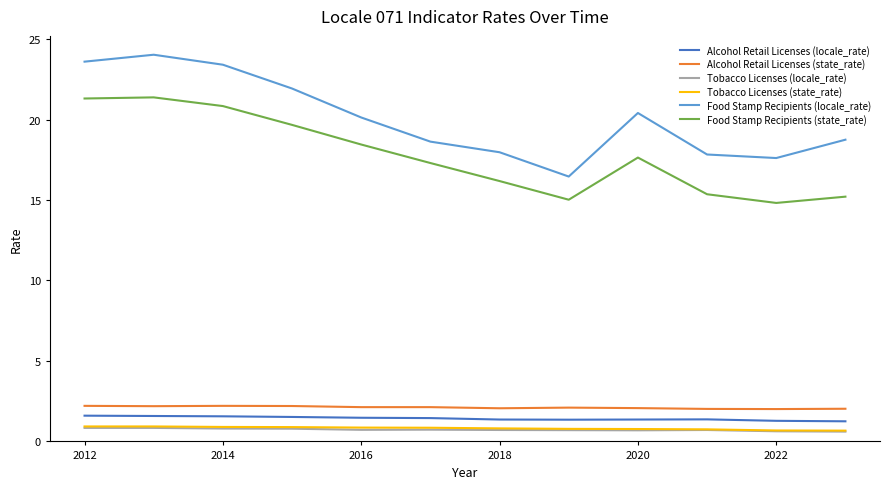

At how many categories does at least one series exceed 10?

12